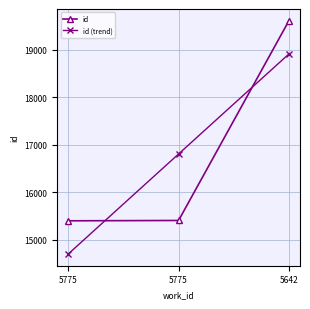

Reading left to right, what are all the values shown in this chart?

id: 15395.0	15402.0	19614.0
id (trend): 14694.2	16803.7	18913.2